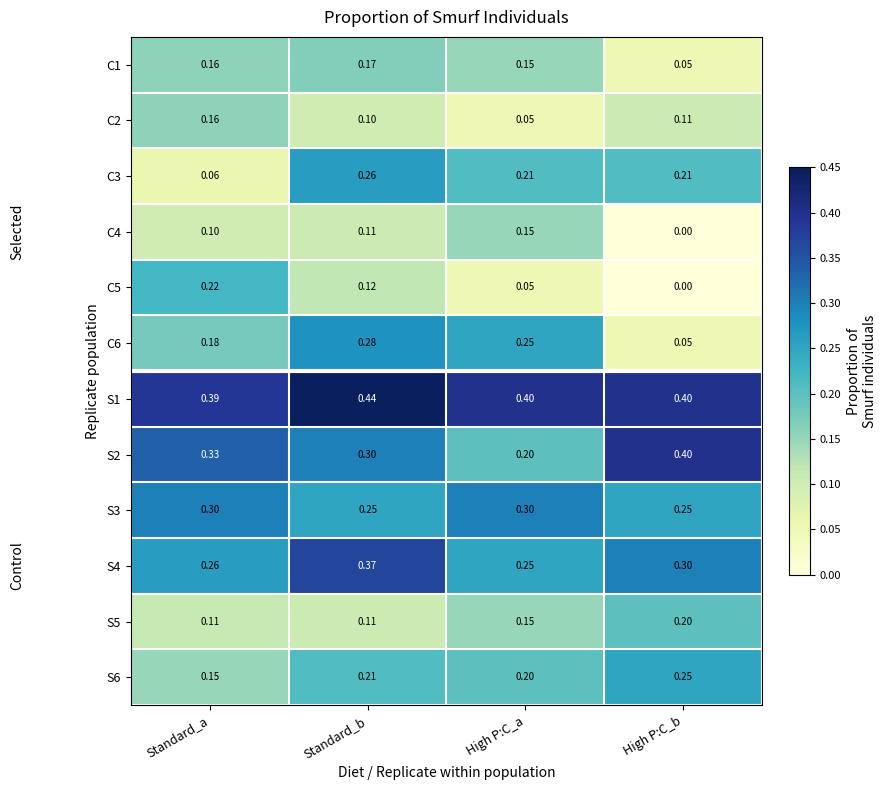

Which label corresponds to the smallest value in the chart?

High P:C_b